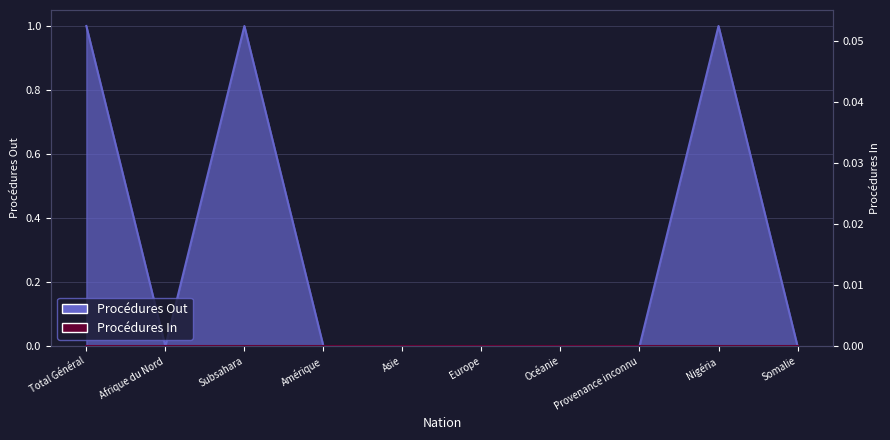

Which has a higher value, Total Général or Afrique du Nord?

Total Général